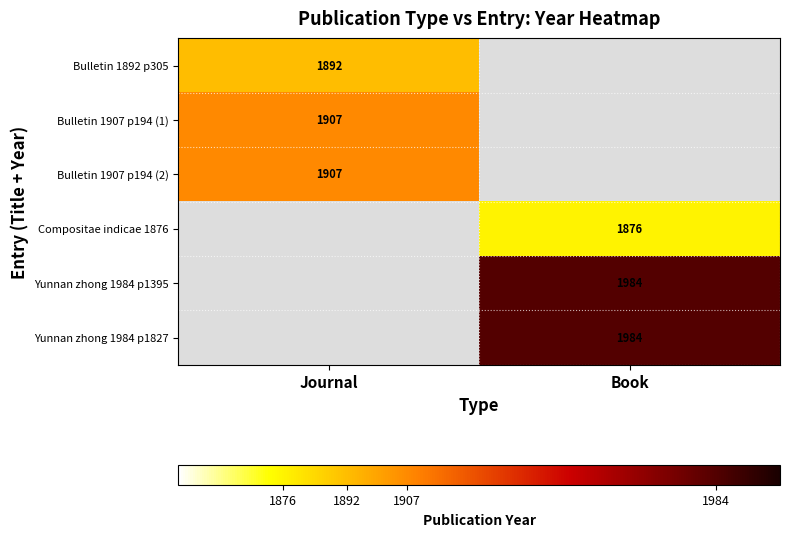

Which has a higher value, Book or Journal?

Journal